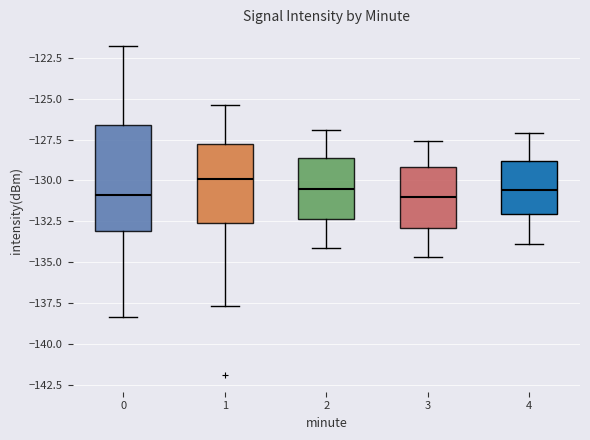

Reading left to right, read every box against the y-axis: the position of its median line, the range the box covers, and the ends of its whiskers. The values are not printed on the chart, so give them approximately, as read against the axis.

0: median -131.0, box -133.0 to -126.5, whiskers -138.5 to -122.0
1: median -130.0, box -132.5 to -128.0, whiskers -137.5 to -125.5
2: median -130.5, box -132.5 to -128.5, whiskers -134.0 to -127.0
3: median -131.0, box -133.0 to -129.0, whiskers -134.5 to -127.5
4: median -130.5, box -132.0 to -129.0, whiskers -134.0 to -127.0